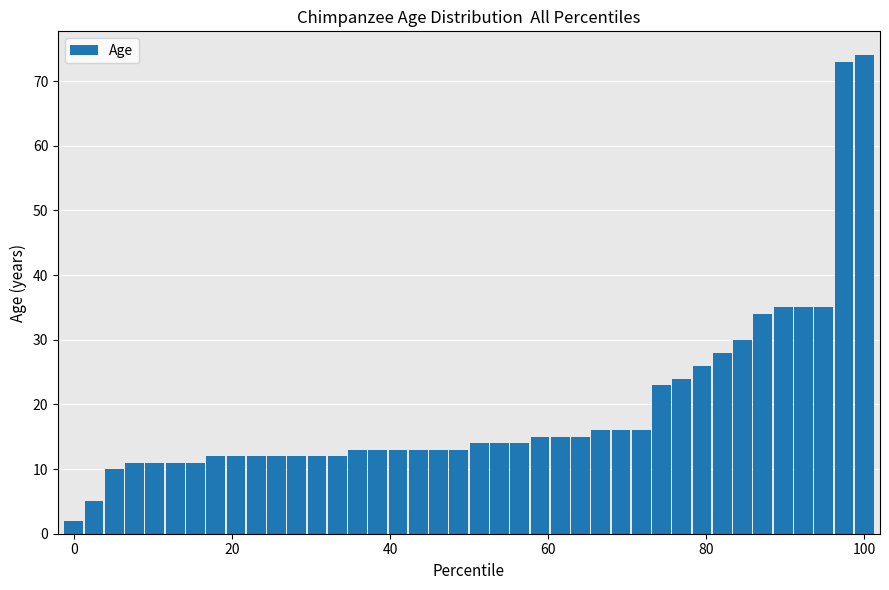

What is the value of the 6th bar from the left?

11